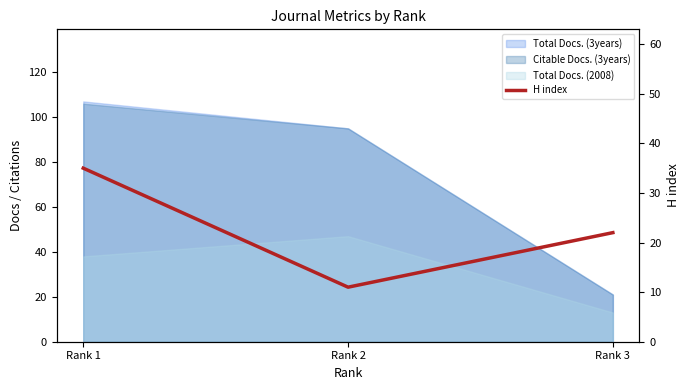

Reading left to right, extract all data points from this chart.

Rank 1=35	Rank 2=11	Rank 3=22